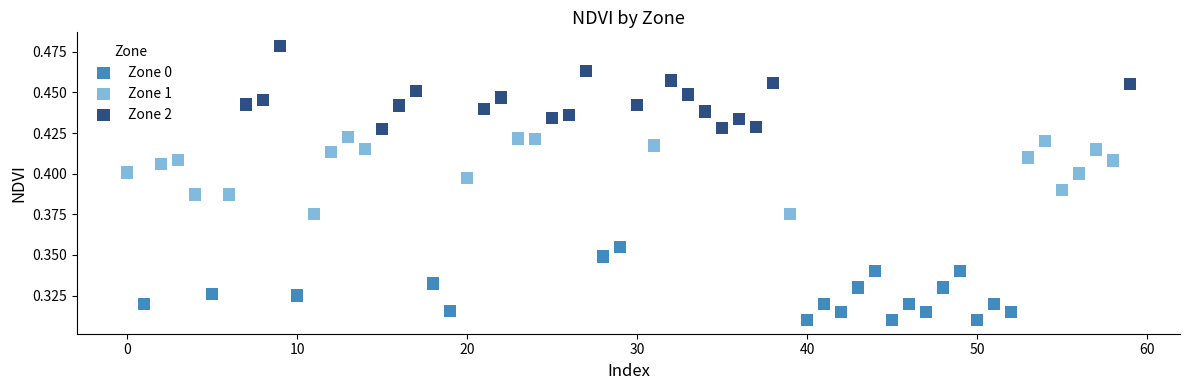

Which series reaches the maximum Y coordinate?

Zone 2